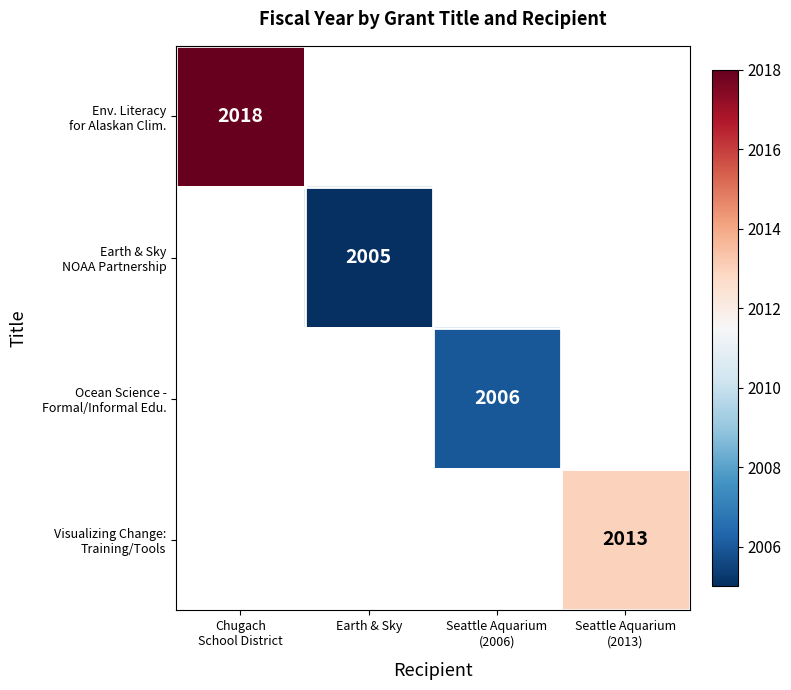

Count the number of data series in this chart.

4